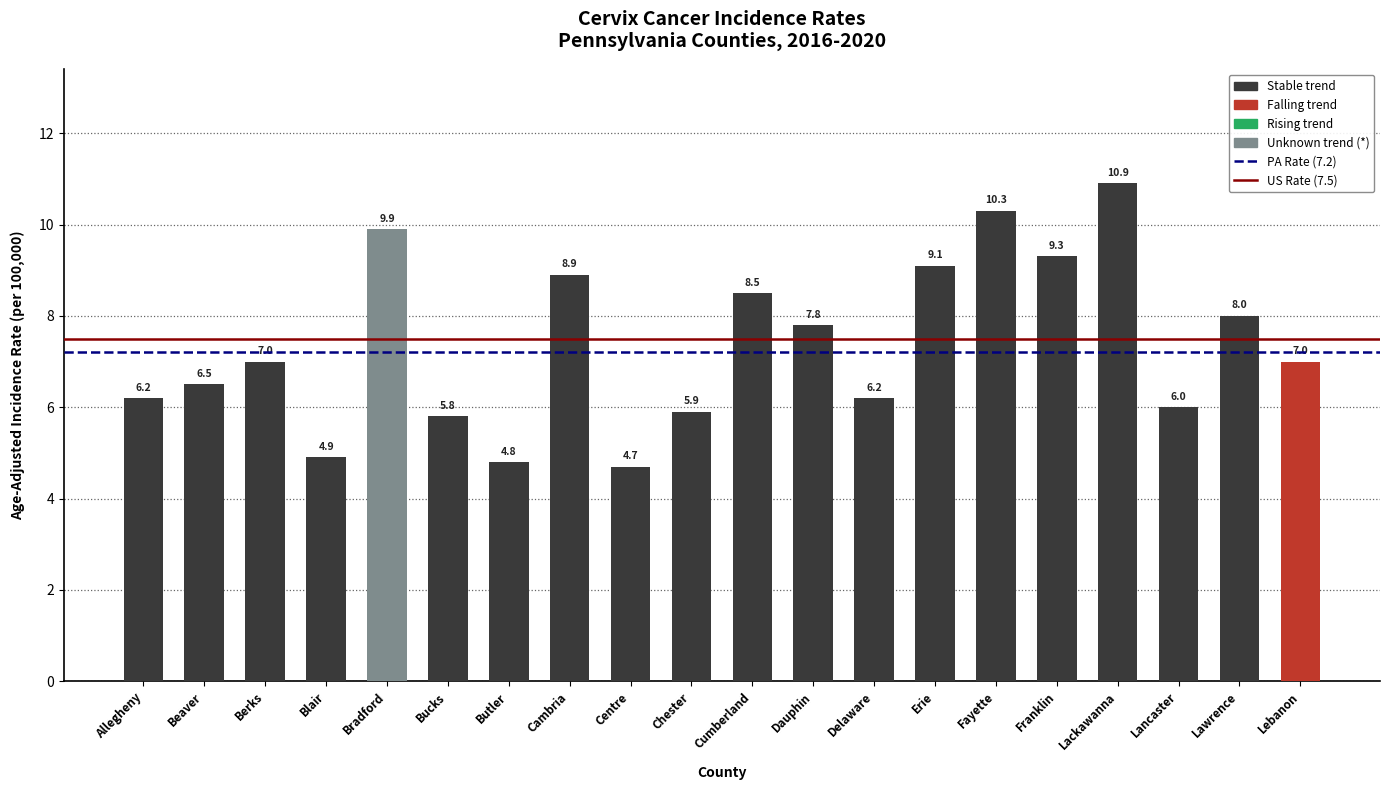

How many bars are there in total?

20